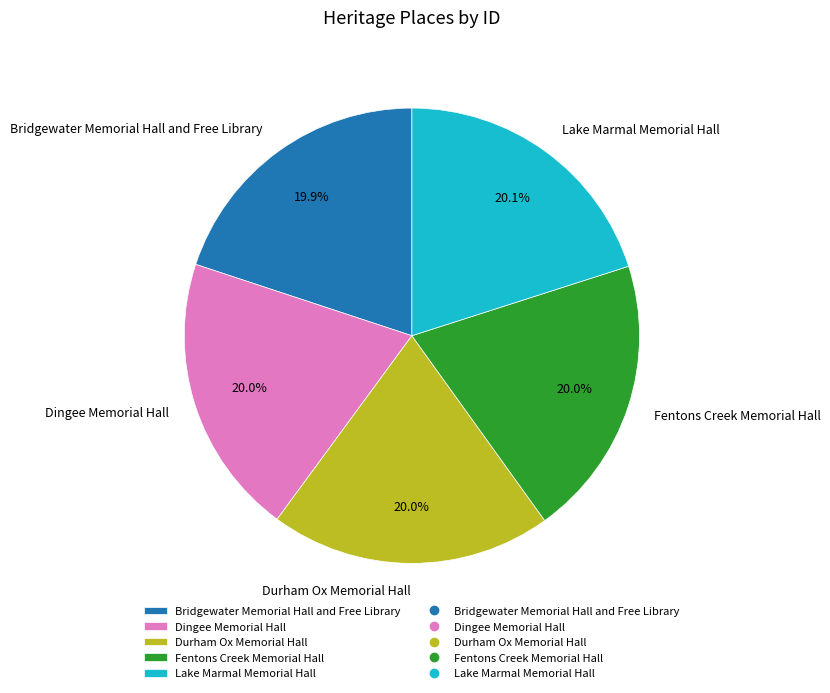

Approximately how many times larger is the value at Bridgewater Memorial Hall and Free Library compared to Lake Marmal Memorial Hall?

1.0